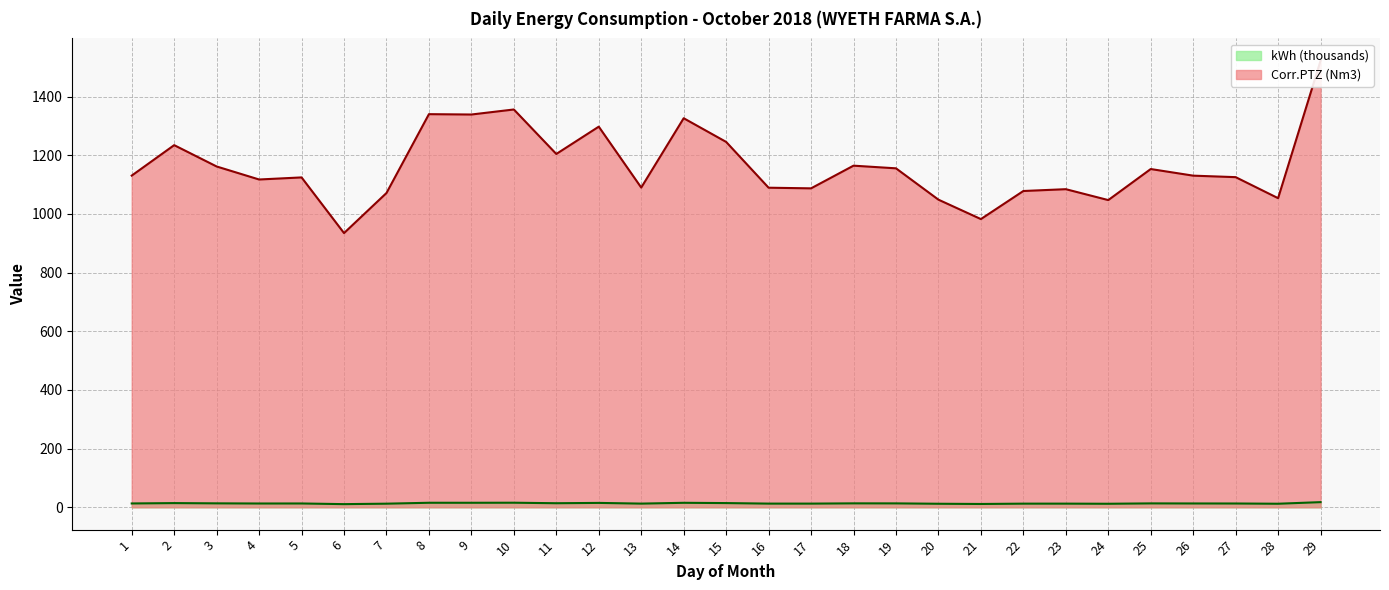

Rank the series at 9 from highest to lowest value.

Corr.PTZ, kWh